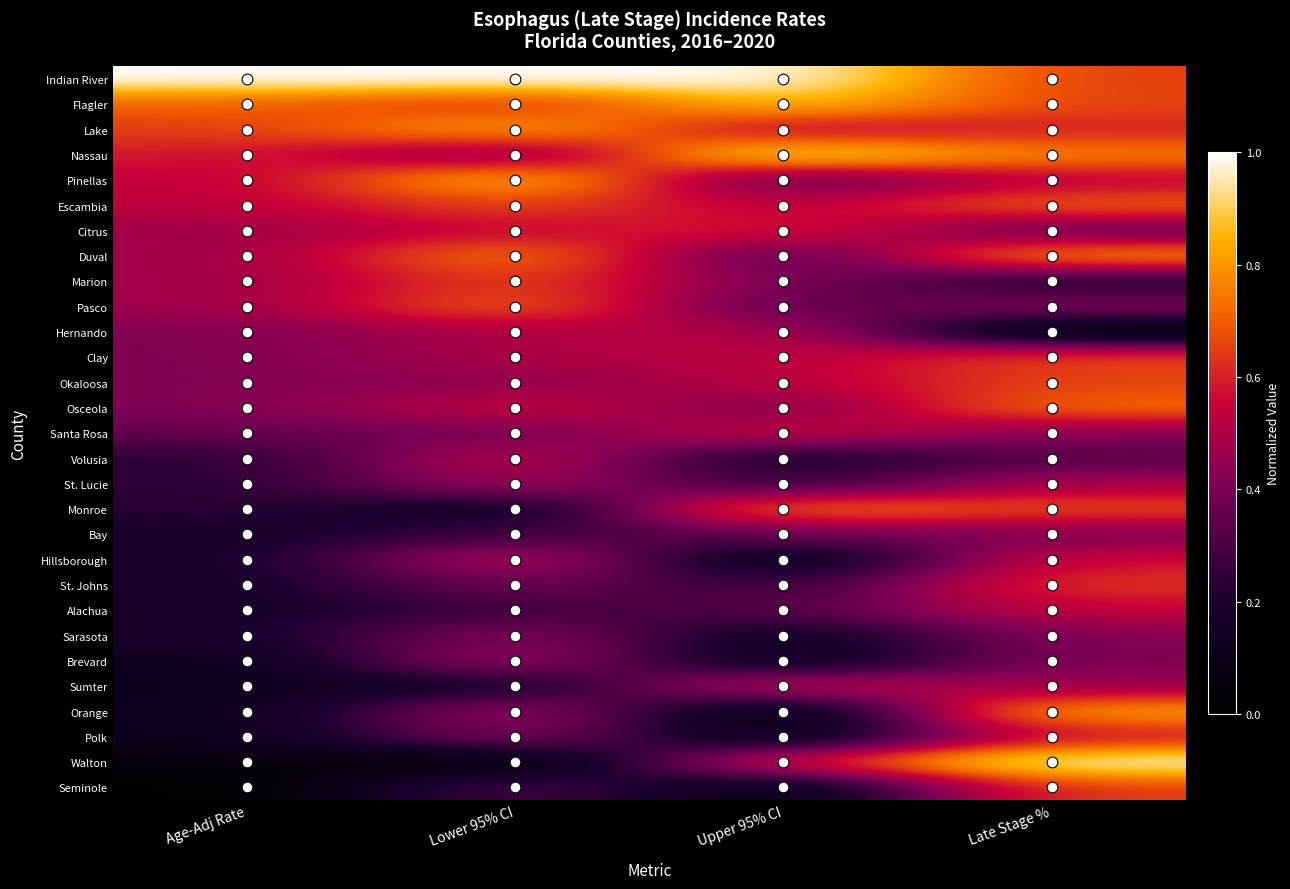

At which category is the sum across all series the highest?

Late Stage %